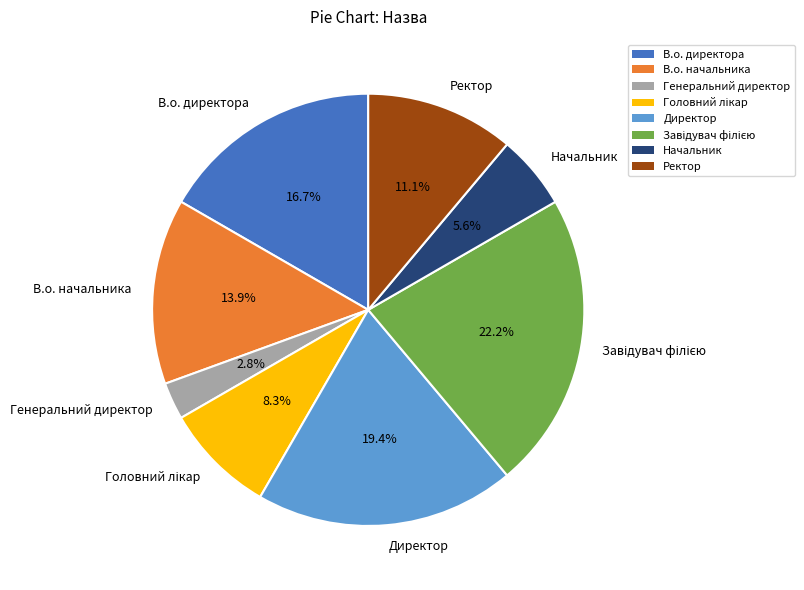

Count the number of slices in the pie.

8